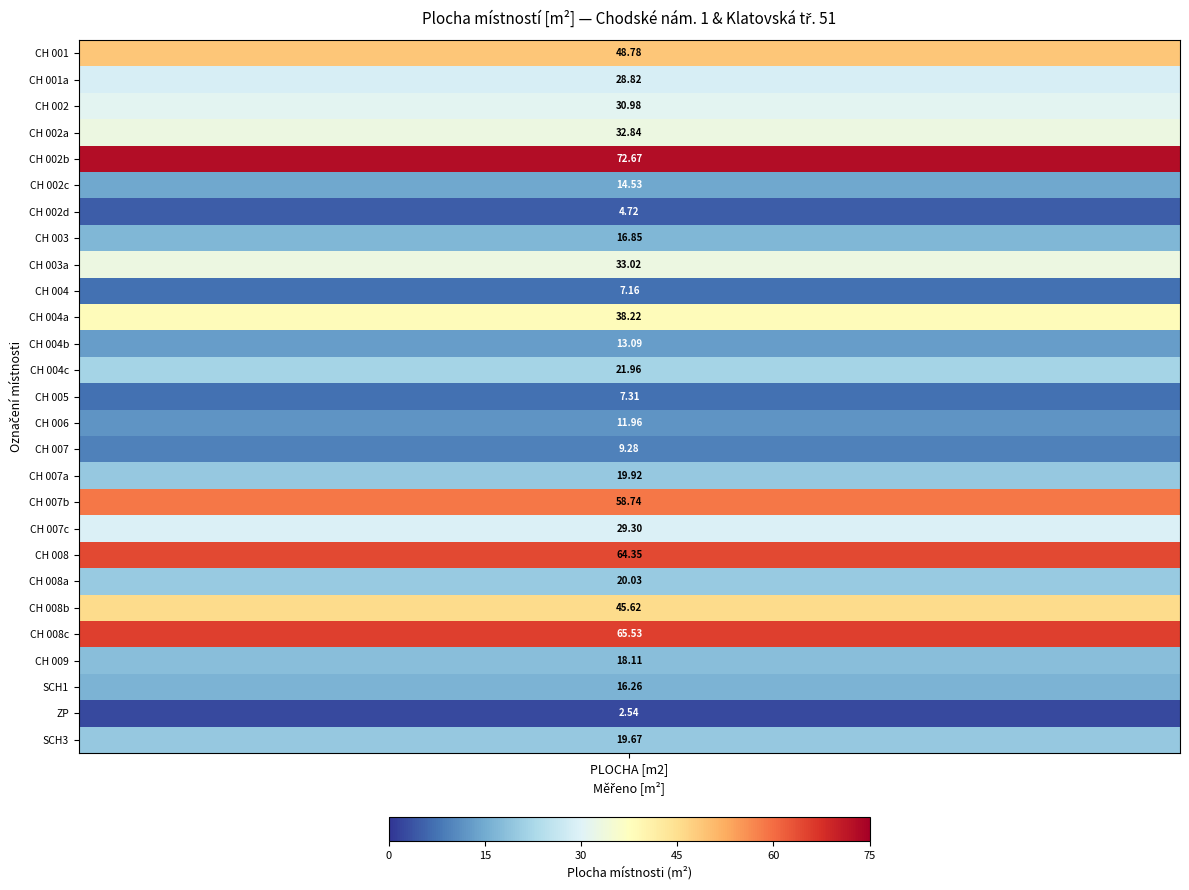

What is the ratio of the value at 6 to the value at 8?

0.1